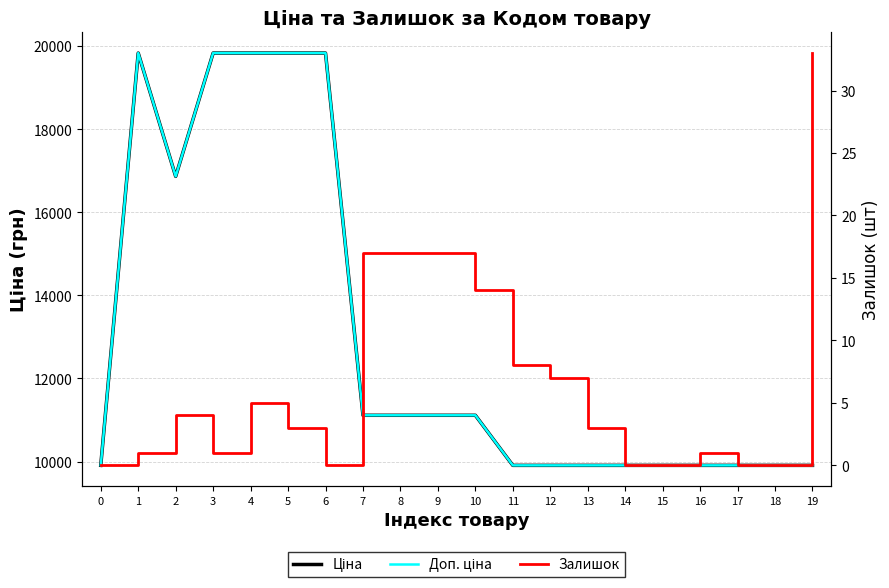

At which category is the sum across all series the highest?

4